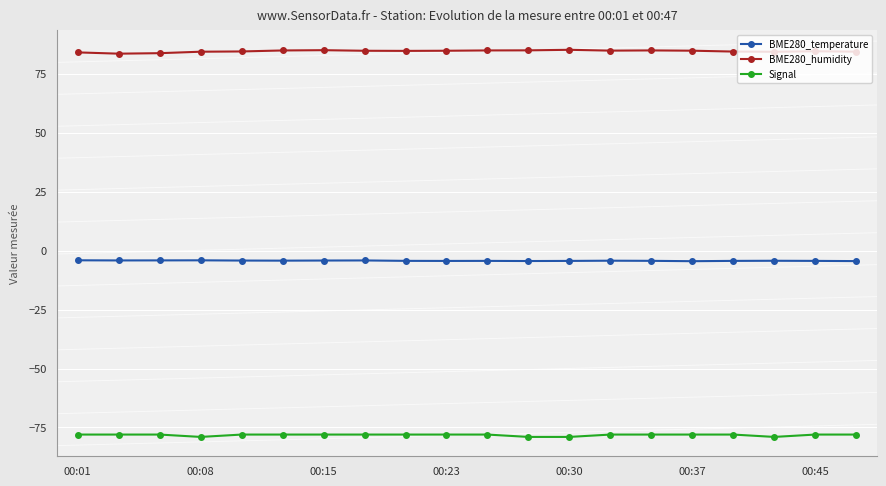

True or false: Signal and BME280_temperature intersect in this chart.

False